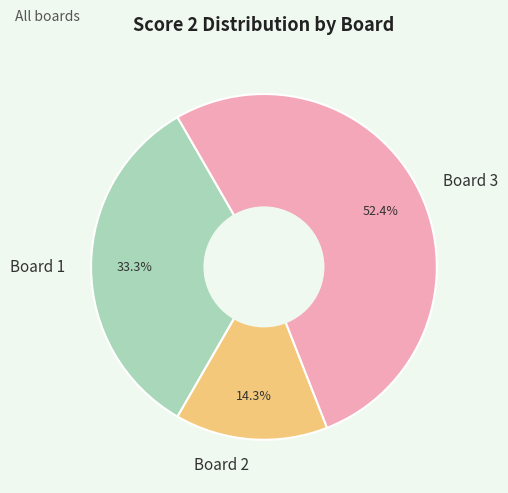

How many slices are in this pie chart?

3